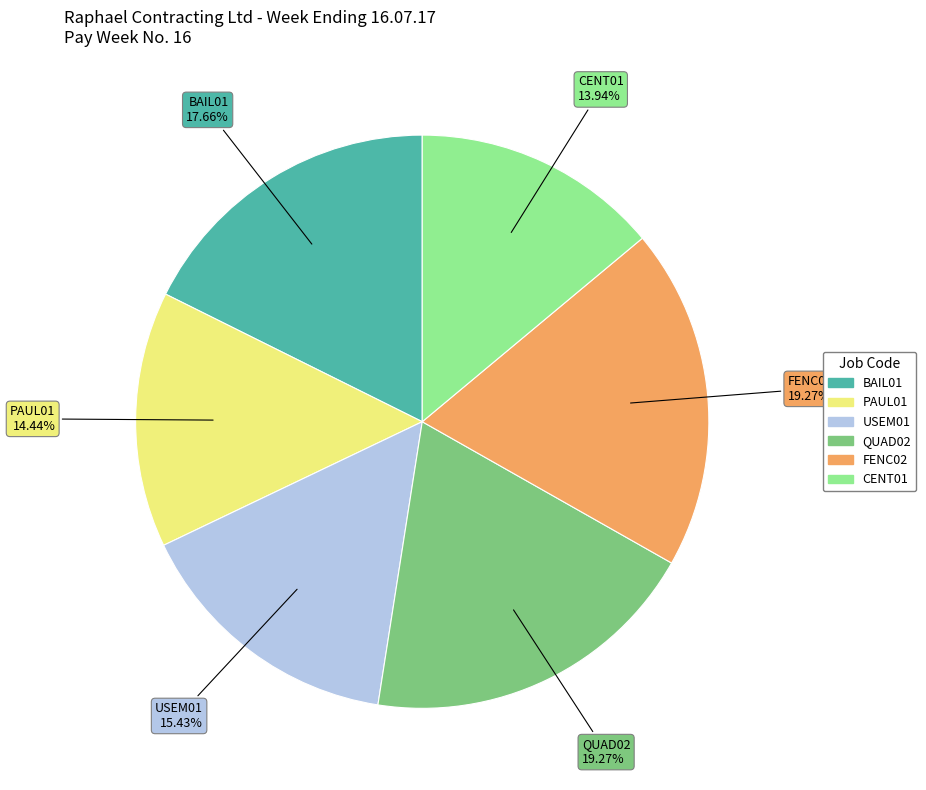

Is there a majority slice in this chart?

No